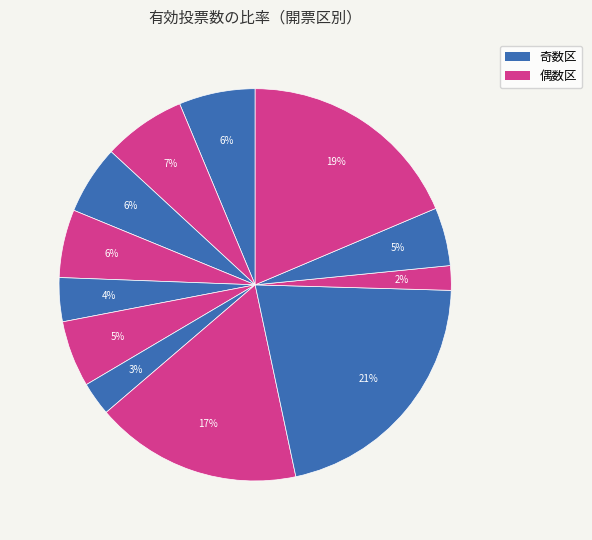

Count the number of slices in the pie.

12